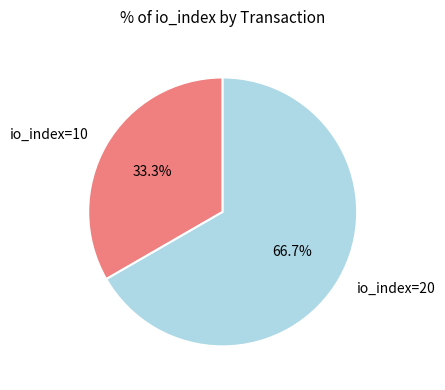

Which has a higher value, io_index=20 or io_index=10?

io_index=20